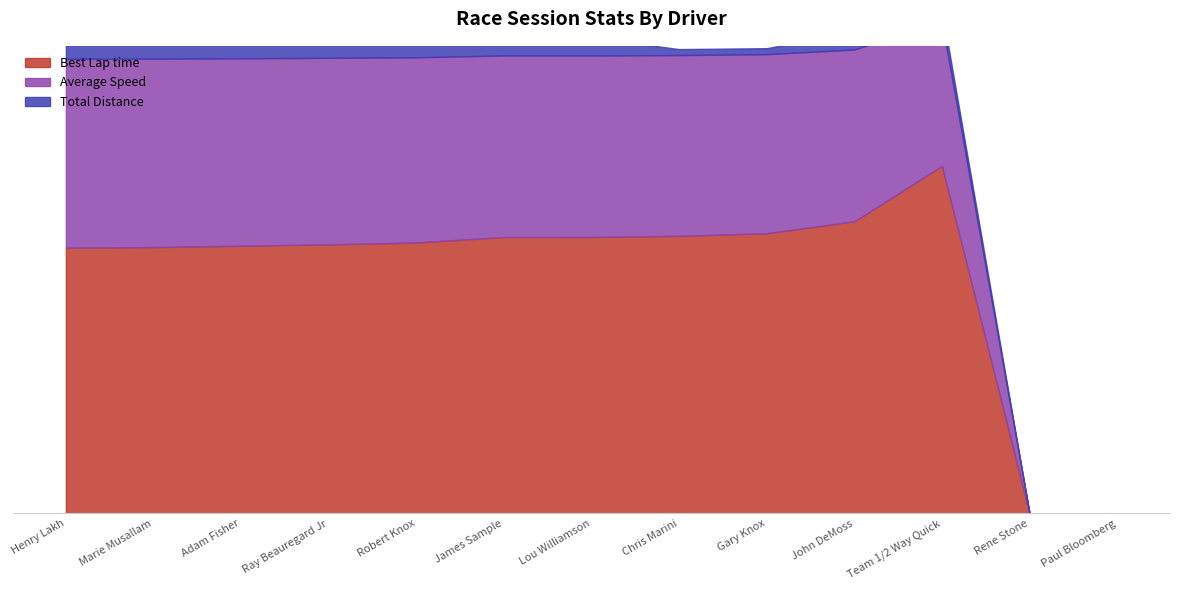

The value of Average Speed at Adam Fisher is 80.2. True or false?

True